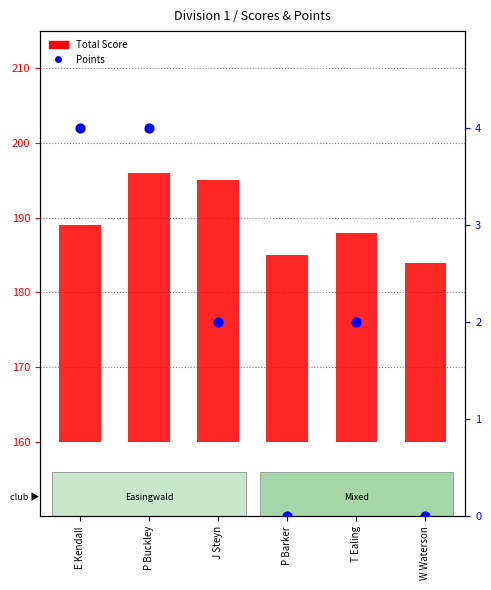

Is the value of Total Score at J Steyn greater than the value of Points at W Waterson?

Yes